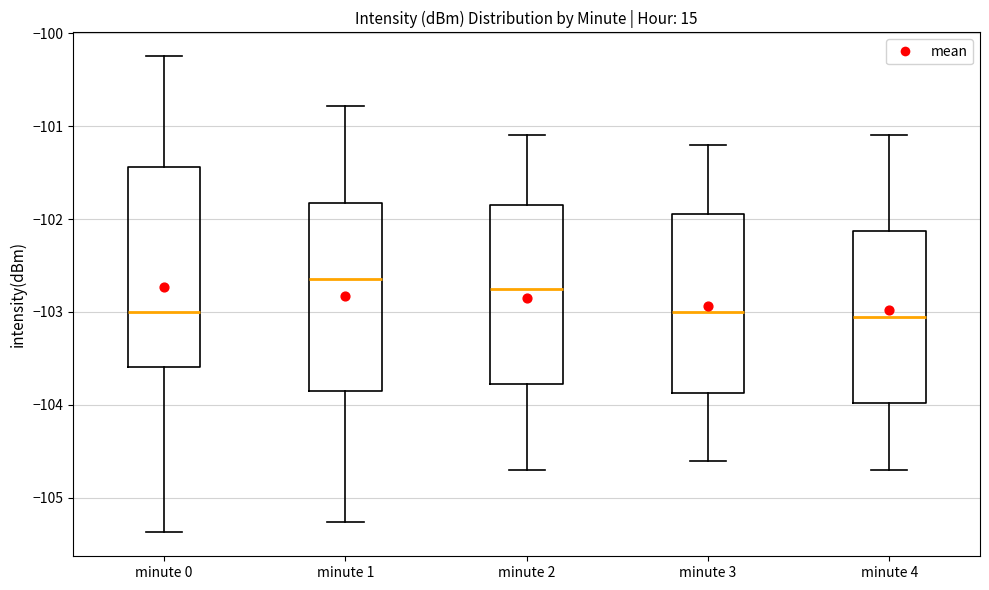

Reading left to right, transcribe this box plot: for each box, give where its median line is, the range the box spans, and where its two whiskers end, as read against the y-axis. The values are not printed on the chart, so give them approximately, as read against the axis.

minute 0: median -103.0, box -103.6 to -101.4, whiskers -105.4 to -100.2
minute 1: median -102.6, box -103.8 to -101.8, whiskers -105.3 to -100.8
minute 2: median -102.7, box -103.8 to -101.8, whiskers -104.7 to -101.1
minute 3: median -103.0, box -103.9 to -101.9, whiskers -104.6 to -101.2
minute 4: median -103.0, box -104.0 to -102.1, whiskers -104.7 to -101.1